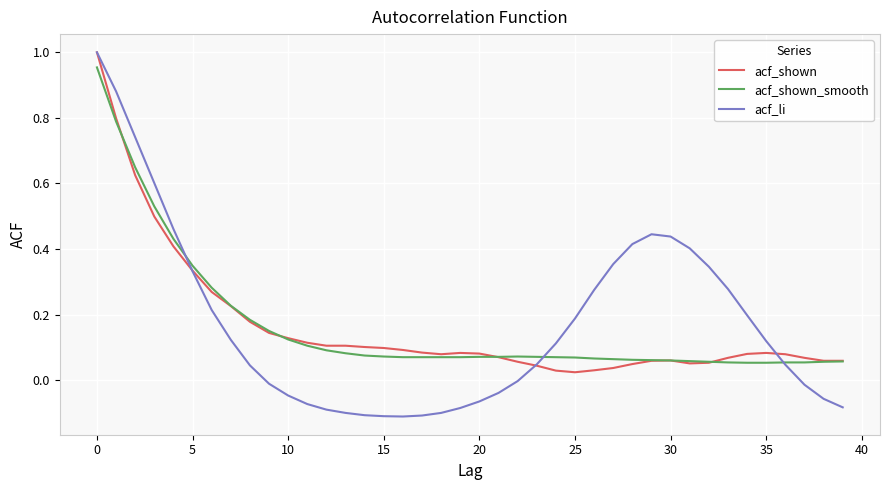

Which series has the widest spread of values?

acf_li